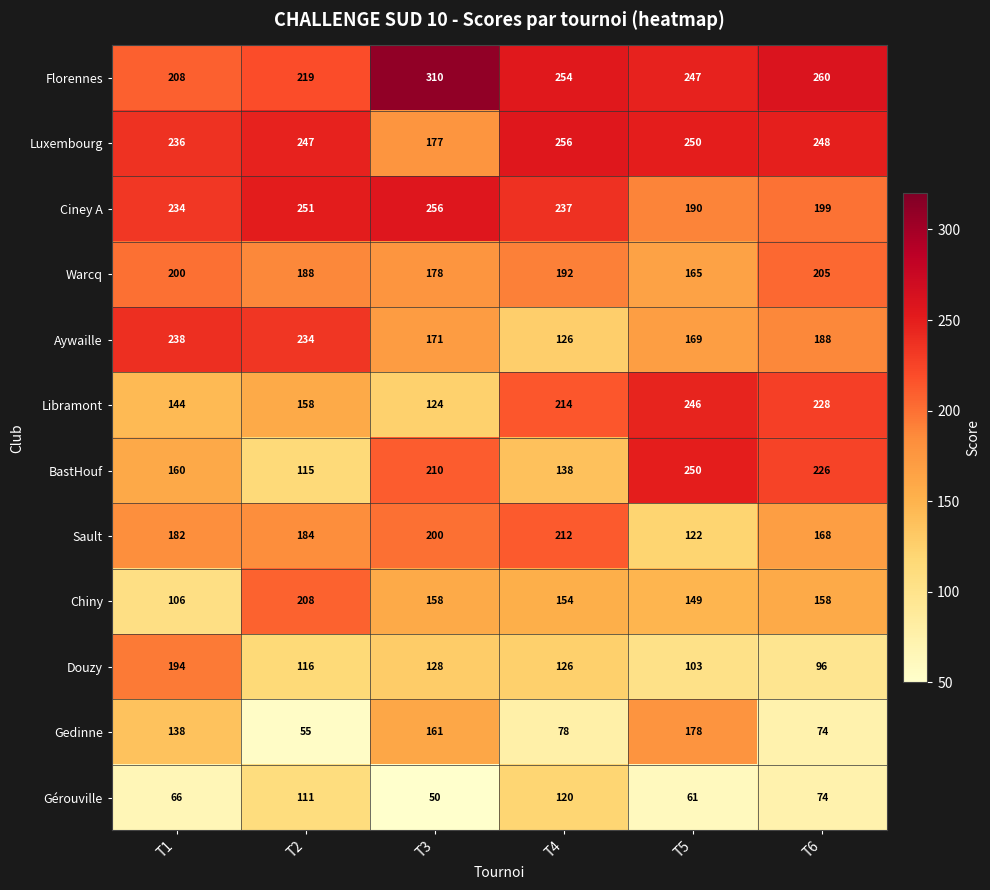

What is the spread (max minus min) of values at T4?

178